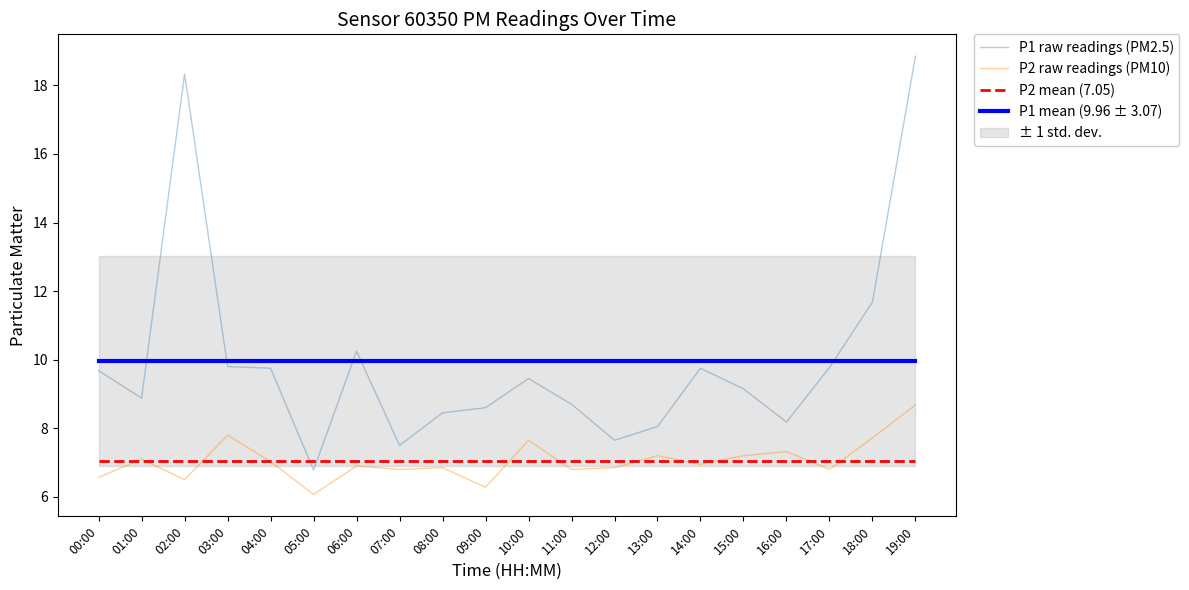

Is the value of P2 raw readings (PM10) at 19:00 greater than the value of P1 mean (9.96 ± 3.07) at 00:00?

No